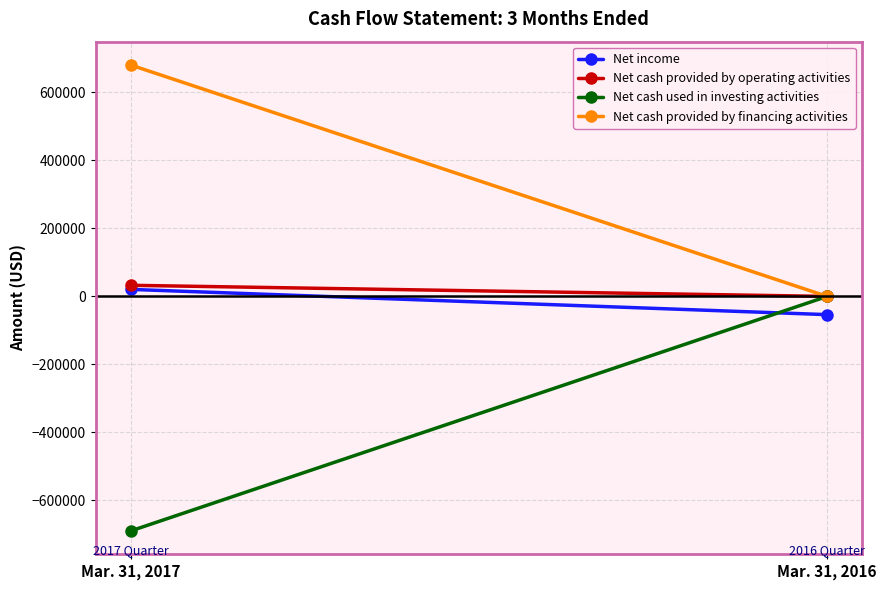

Rank the series at Mar. 31, 2016 from lowest to highest value.

Net income, Net cash provided by operating activities, Net cash used in investing activities, Net cash provided by financing activities